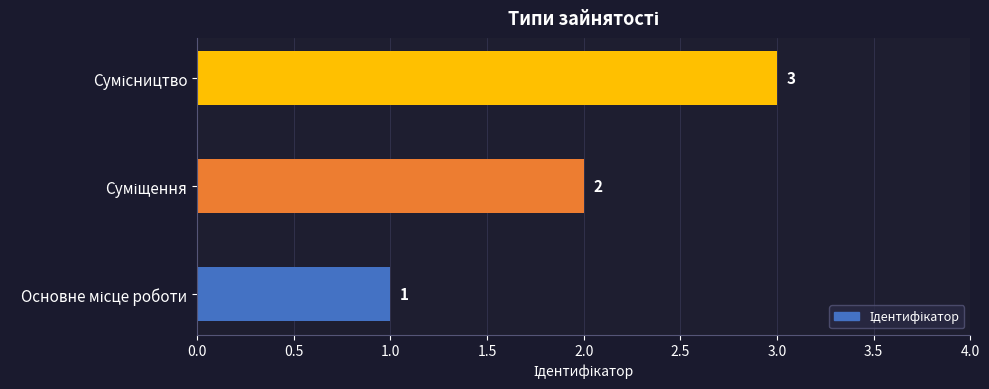

How many values are between 1 and 3?

3